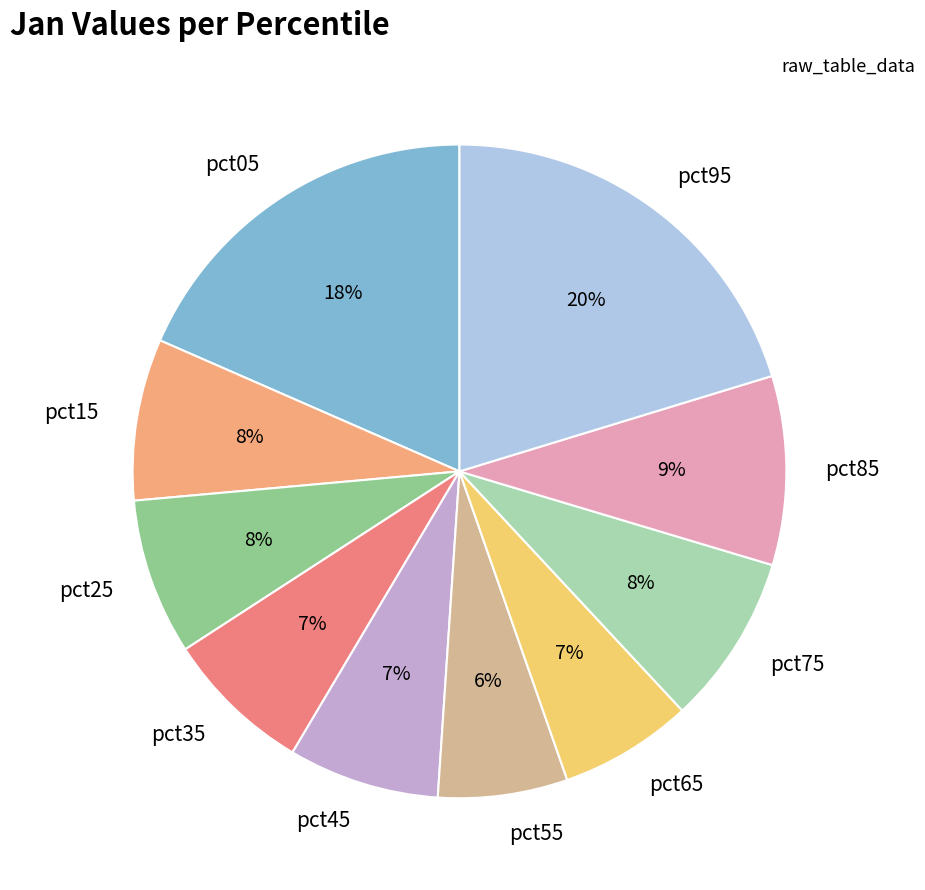

Is pct15 the majority of the pie?

No